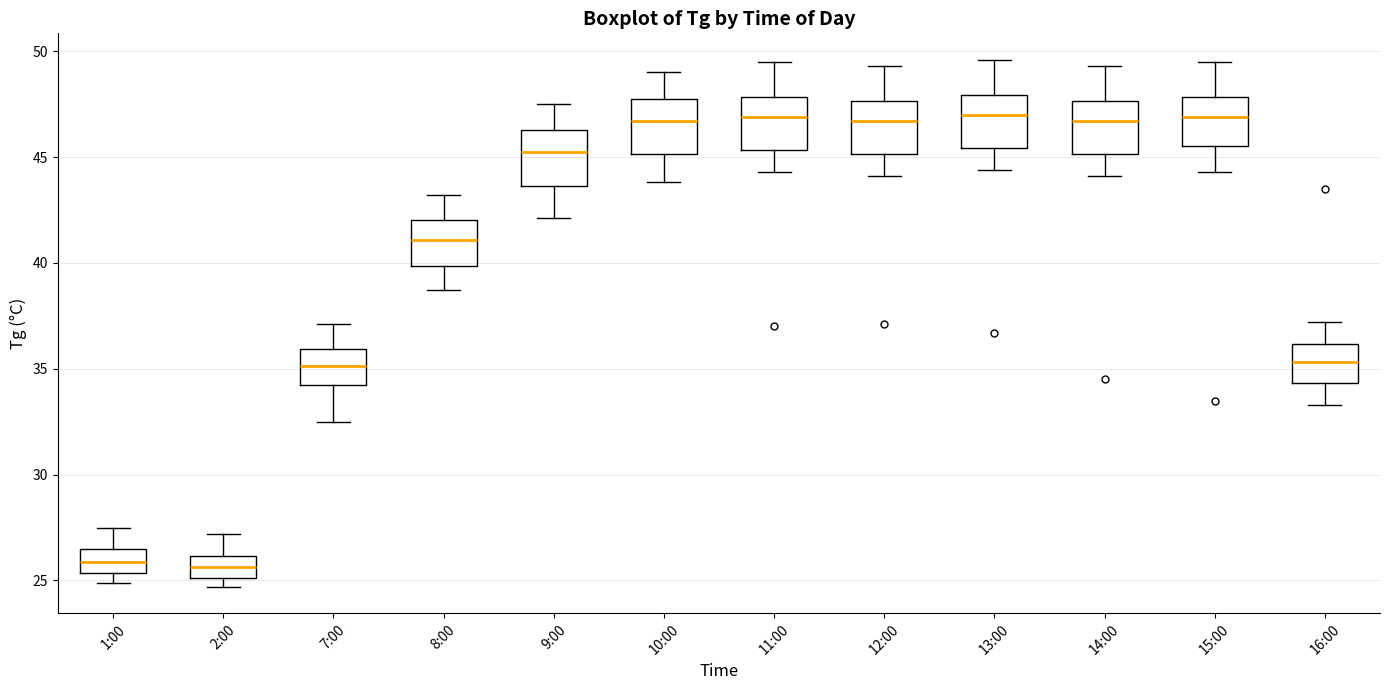

Reading left to right, read every box against the y-axis: the position of its median line, the range the box covers, and the ends of its whiskers. The values are not printed on the chart, so give them approximately, as read against the axis.

1:00: median 26.0, box 25.5 to 26.5, whiskers 25.0 to 27.5
2:00: median 25.5, box 25.0 to 26.0, whiskers 24.5 to 27.0
7:00: median 35.0, box 34.5 to 36.0, whiskers 32.5 to 37.0
8:00: median 41.0, box 40.0 to 42.0, whiskers 38.5 to 43.0
9:00: median 45.5, box 43.5 to 46.5, whiskers 42.0 to 47.5
10:00: median 46.5, box 45.0 to 47.5, whiskers 44.0 to 49.0
11:00: median 47.0, box 45.5 to 48.0, whiskers 44.5 to 49.5
12:00: median 46.5, box 45.0 to 47.5, whiskers 44.0 to 49.5
13:00: median 47.0, box 45.5 to 48.0, whiskers 44.5 to 49.5
14:00: median 46.5, box 45.0 to 47.5, whiskers 44.0 to 49.5
15:00: median 47.0, box 45.5 to 48.0, whiskers 44.5 to 49.5
16:00: median 35.5, box 34.5 to 36.0, whiskers 33.5 to 37.0